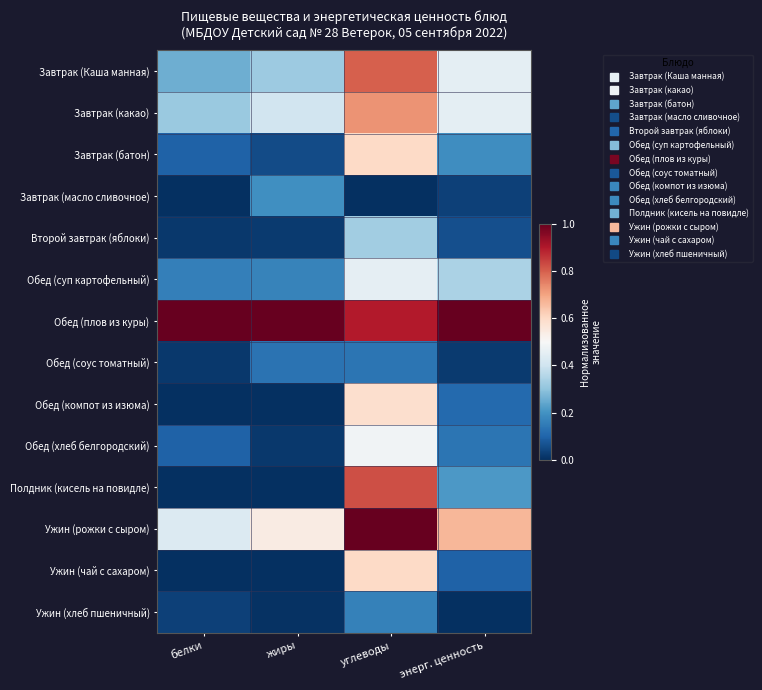

What is the spread (max minus min) of values at углеводы?

1.0